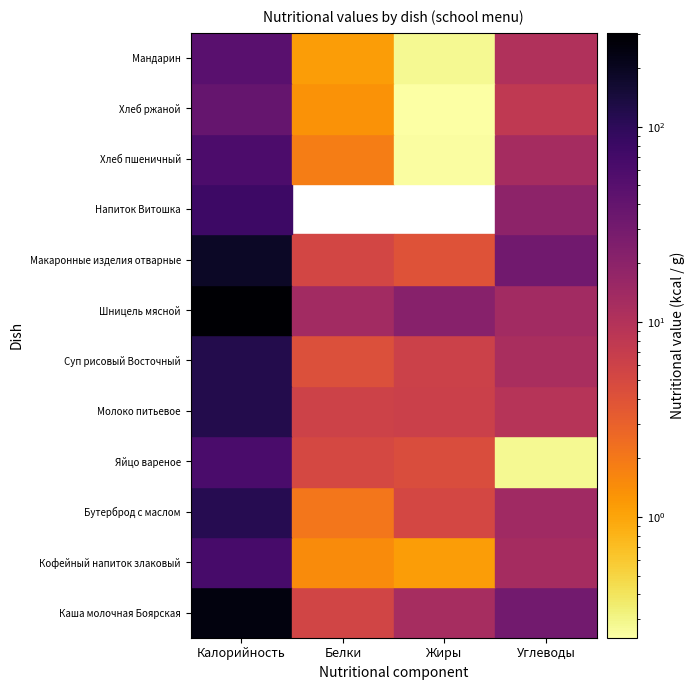

Reading left to right, what are all the values shown in this chart?

Каша молочная Боярская: Калорийность=254.7	Белки=5.5	Жиры=12.3	Углеводы=31.1
Кофейный напиток злаковый: Калорийность=66.7	Белки=1.5	Жиры=1.1	Углеводы=12.6
Бутерброд с маслом: Калорийность=111.1	Белки=2.1	Жиры=5.2	Углеводы=14.0
Яйцо вареное: Калорийность=62.8	Белки=5.1	Жиры=4.6	Углеводы=0.3
Молоко питьевое: Калорийность=120.0	Белки=6.0	Жиры=6.4	Углеводы=9.4
Суп рисовый Восточный: Калорийность=120.3	Белки=4.3	Жиры=6.3	Углеводы=11.7
Шницель мясной: Калорийность=302.5	Белки=13.4	Жиры=21.6	Углеводы=13.6
Макаронные изделия отварные: Калорийность=185.4	Белки=5.4	Жиры=4.1	Углеводы=31.8
Напиток Витошка: Калорийность=77.6	Белки=0.0	Жиры=0.0	Углеводы=19.4
Хлеб пшеничный: Калорийность=60.8	Белки=1.9	Жиры=0.2	Углеводы=12.8
Хлеб ржаной: Калорийность=39.1	Белки=1.3	Жиры=0.2	Углеводы=7.9
Мандарин: Калорийность=49.0	Белки=1.1	Жиры=0.3	Углеводы=10.5